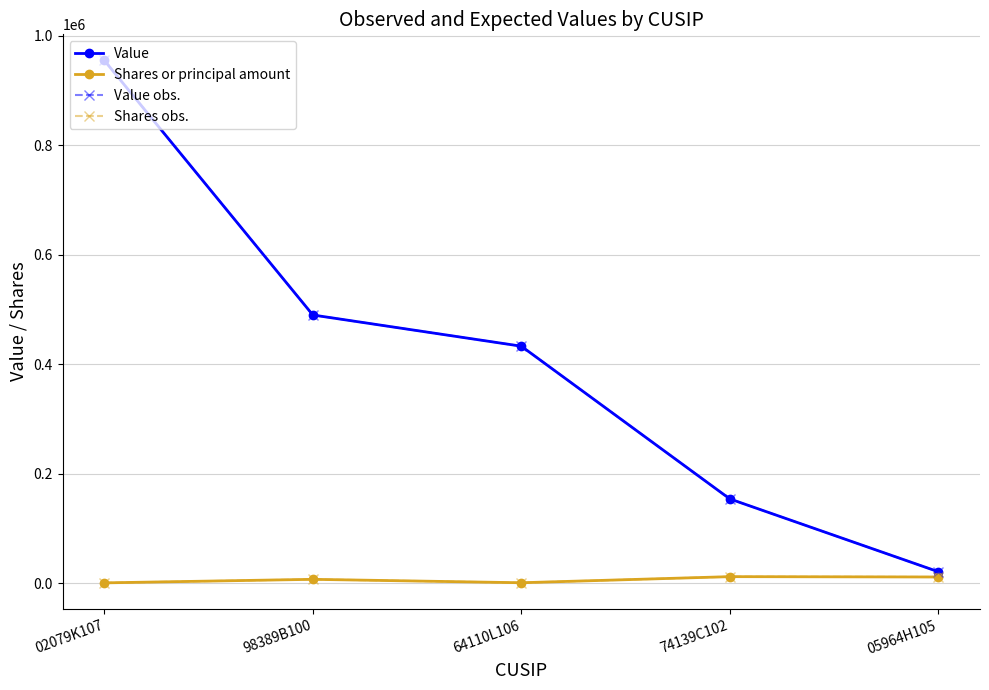

Does the chart have visible grid lines?

Yes